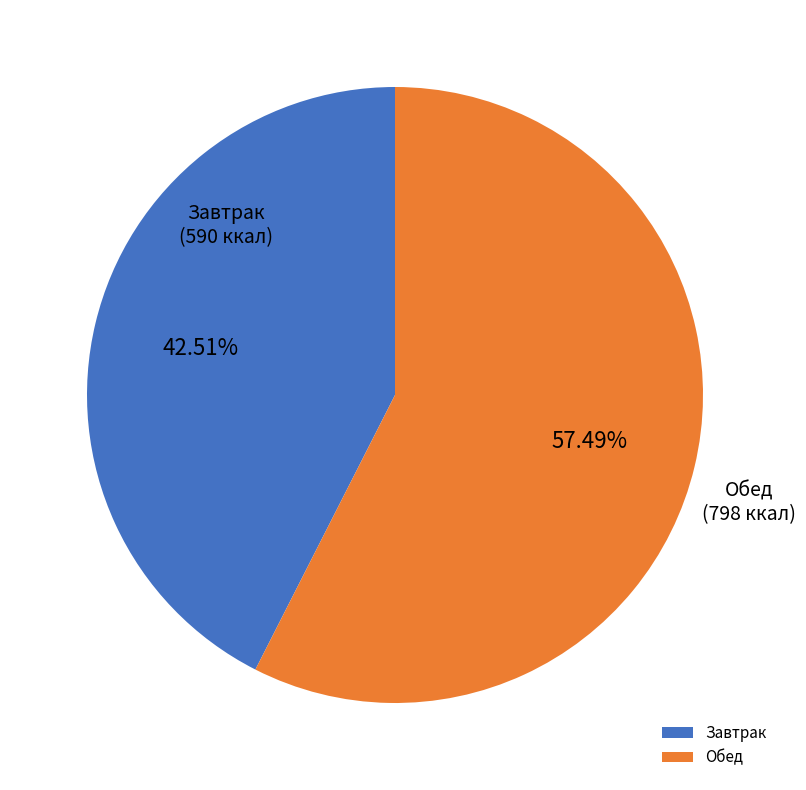

Is the sum of Завтрак and Обед greater than half?

Yes